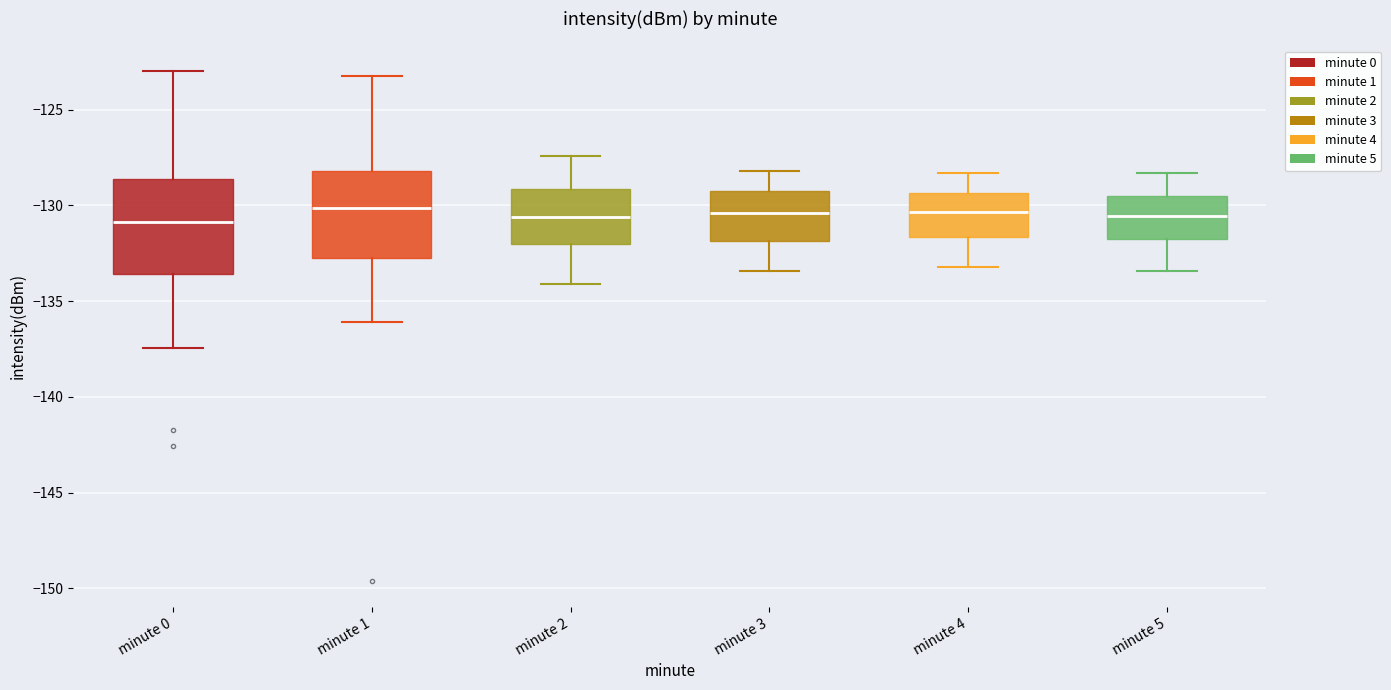

Reading left to right, transcribe this box plot: for each box, give where its median line is, the range the box spans, and where its two whiskers end, as read against the y-axis. The values are not printed on the chart, so give them approximately, as read against the axis.

minute 0: median -131.0, box -133.5 to -128.5, whiskers -137.5 to -123.0
minute 1: median -130.0, box -132.5 to -128.0, whiskers -136.0 to -123.0
minute 2: median -130.5, box -132.0 to -129.0, whiskers -134.0 to -127.5
minute 3: median -130.5, box -132.0 to -129.0, whiskers -133.5 to -128.0
minute 4: median -130.5, box -131.5 to -129.5, whiskers -133.0 to -128.5
minute 5: median -130.5, box -131.5 to -129.5, whiskers -133.5 to -128.5